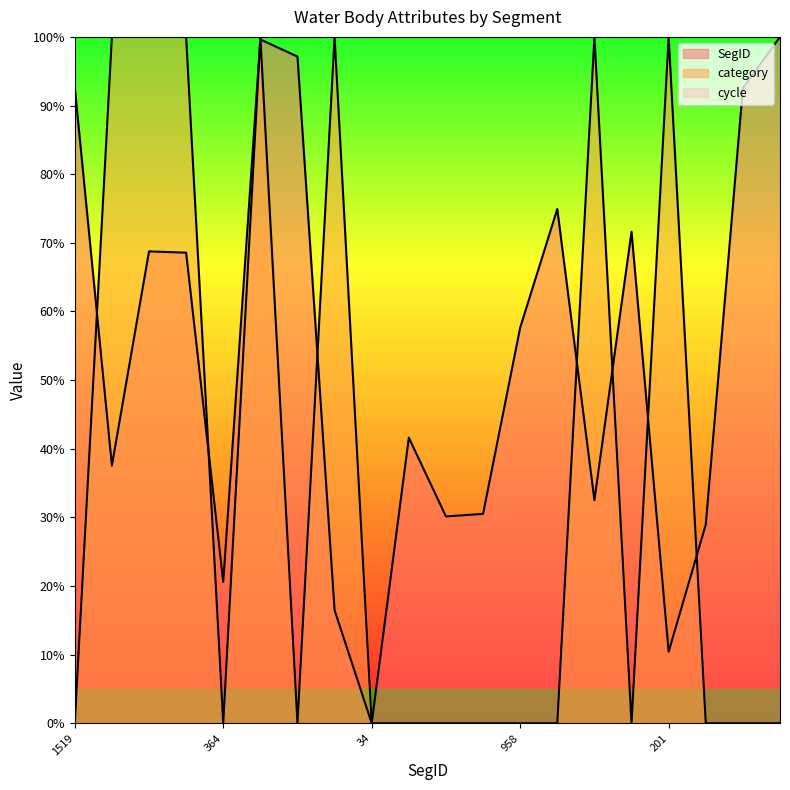

What is the value of the SegID point at the 16th from the left?

71.6